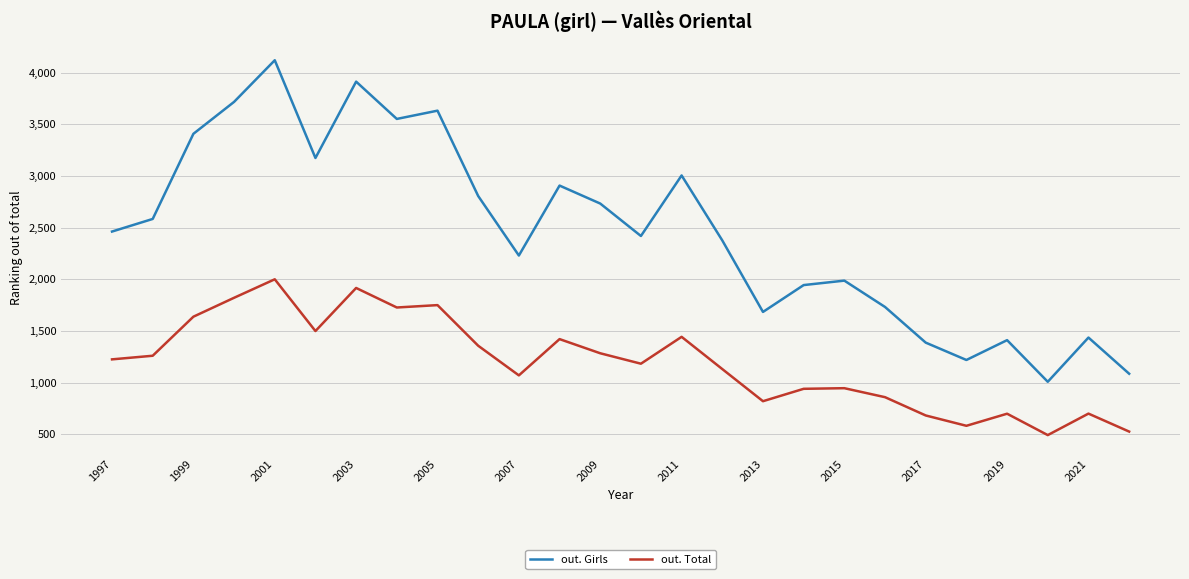

Count the number of data series in this chart.

2